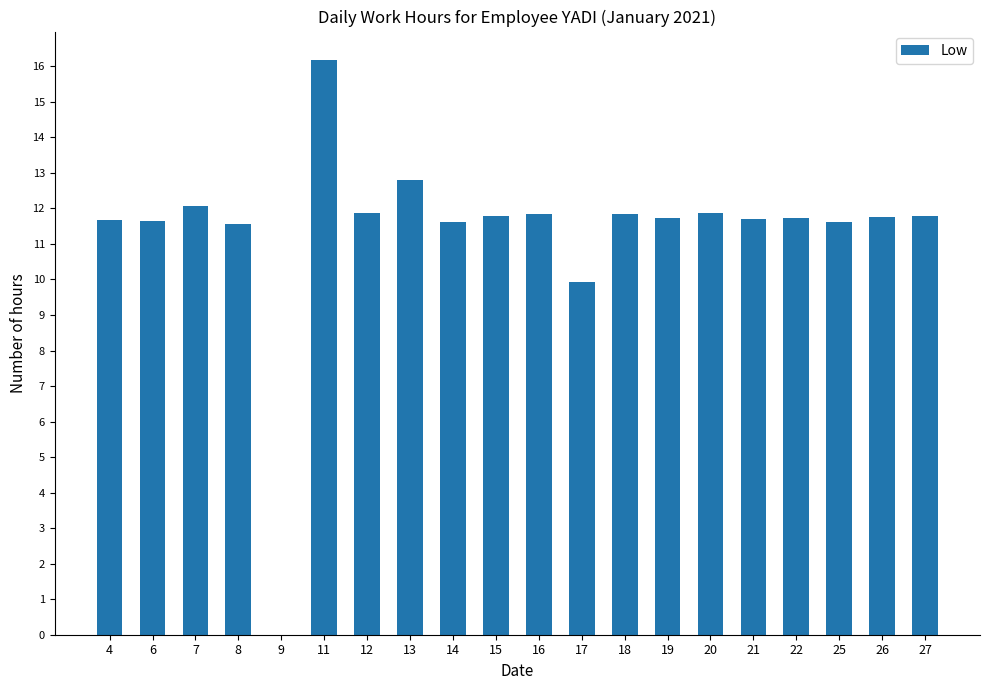

At which label is the value closest to 8?

17